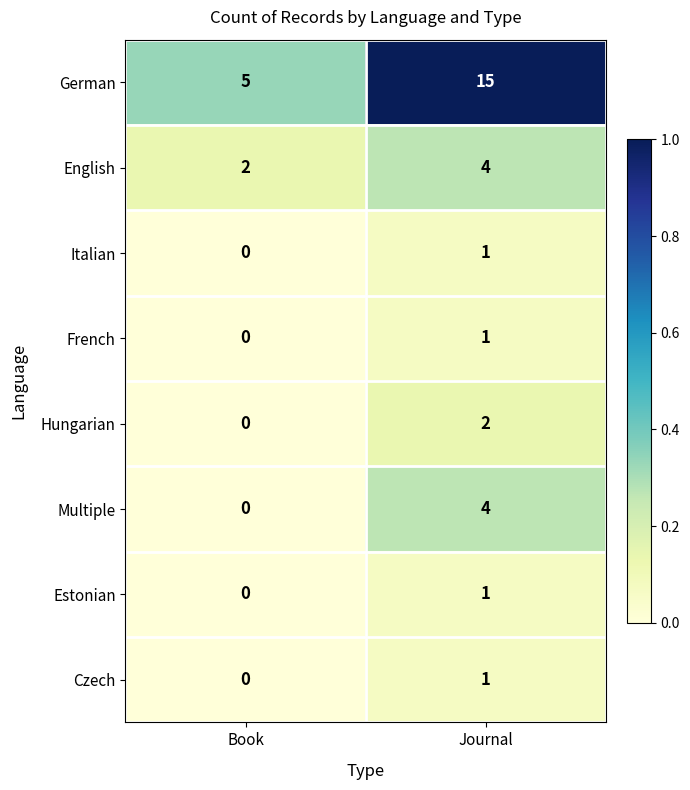

Rank the categories by Italian value from highest to lowest.

Journal, Book